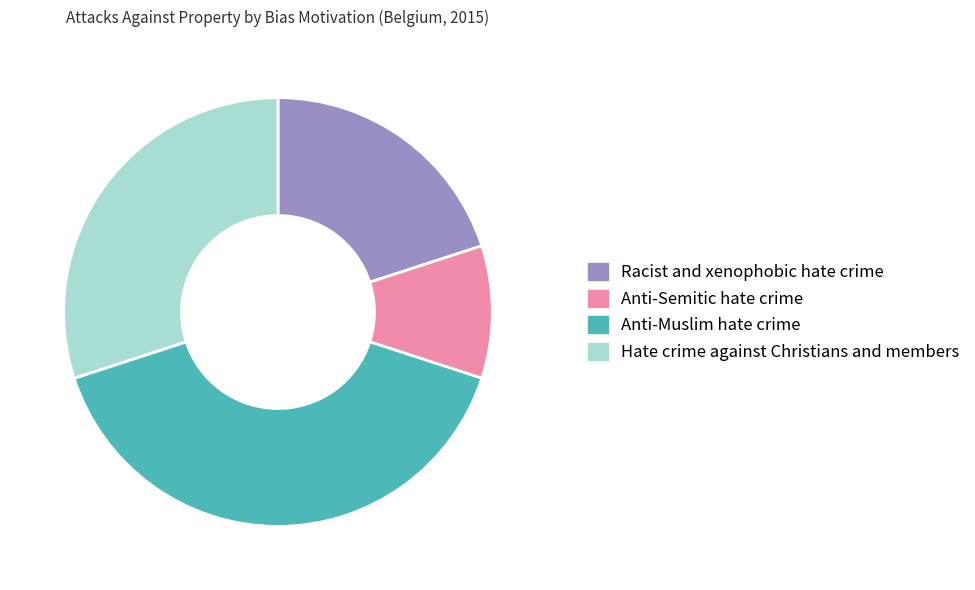

Is the sum of Hate crime against Christians and members and Anti-Muslim hate crime greater than half?

Yes